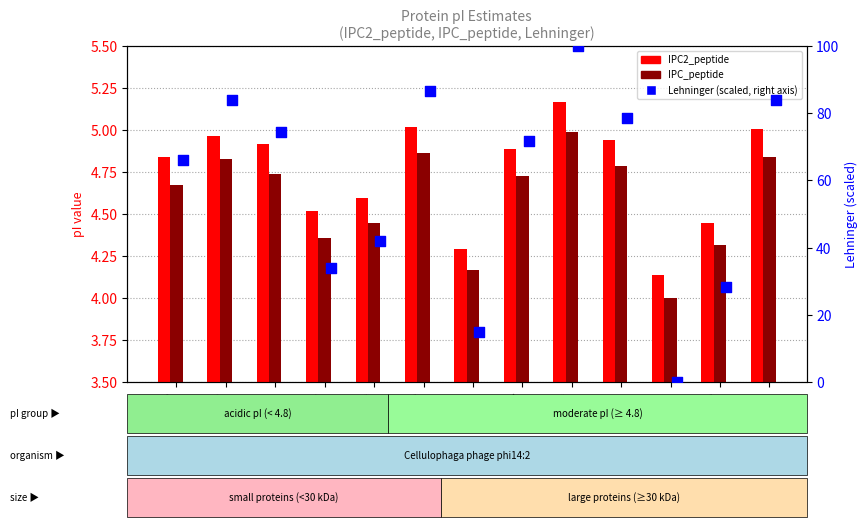

Which series contains the highest Y value?

Lehninger